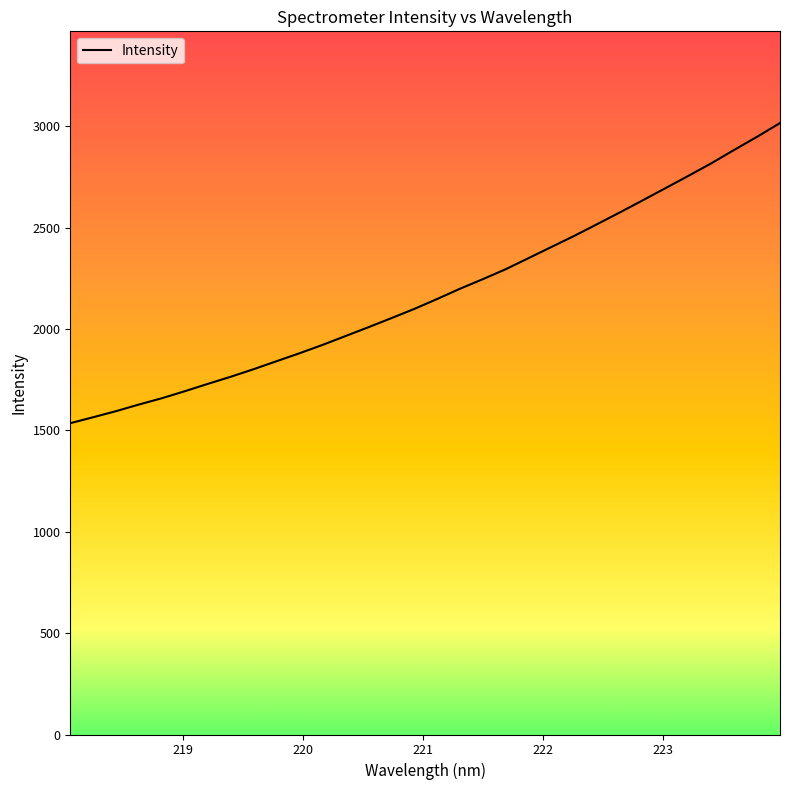

What is the maximum value shown in the chart?

3016.2